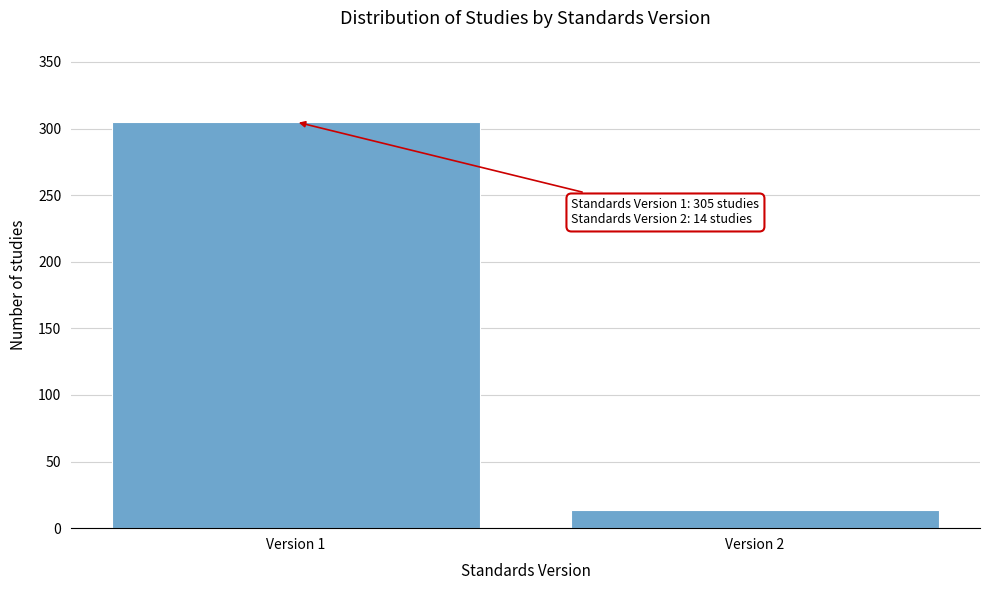

Reading left to right, transcribe all the data shown in this chart.

305	14